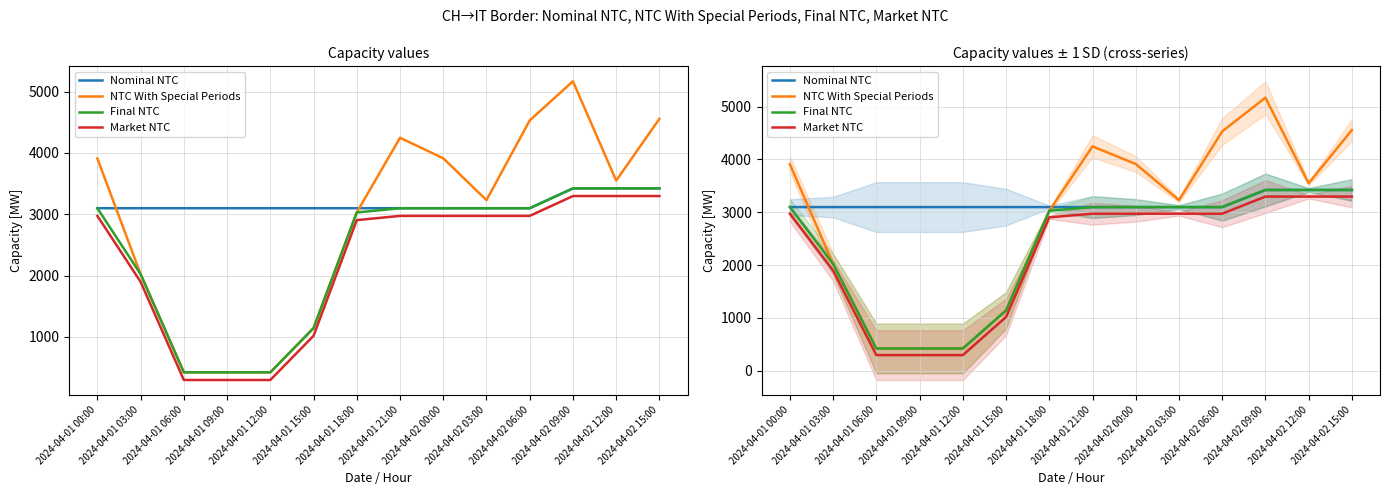

What is the value of the Market NTC point at the 12th from the left?

3297